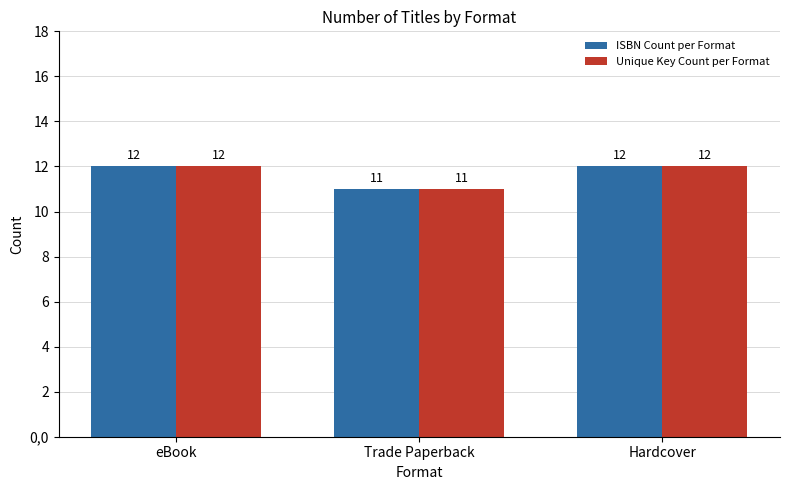

How many bars are there in total?

6